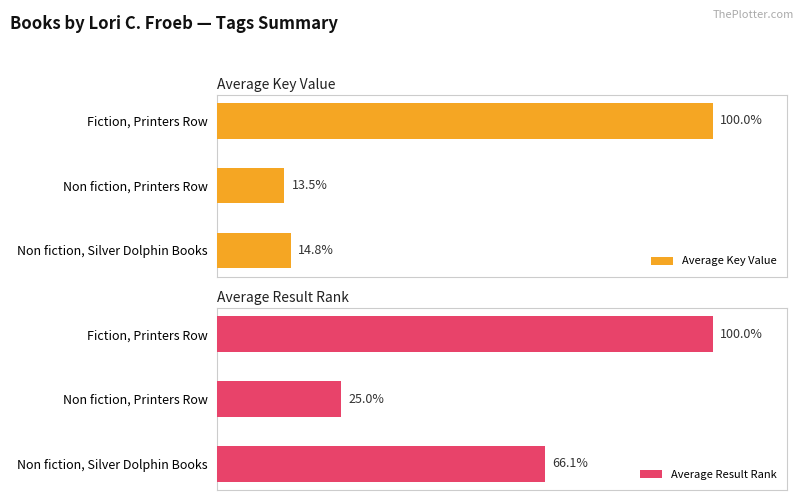

Rank the categories by Average Key Value value from lowest to highest.

Non fiction, Printers Row, Non fiction, Silver Dolphin Books, Fiction, Printers Row